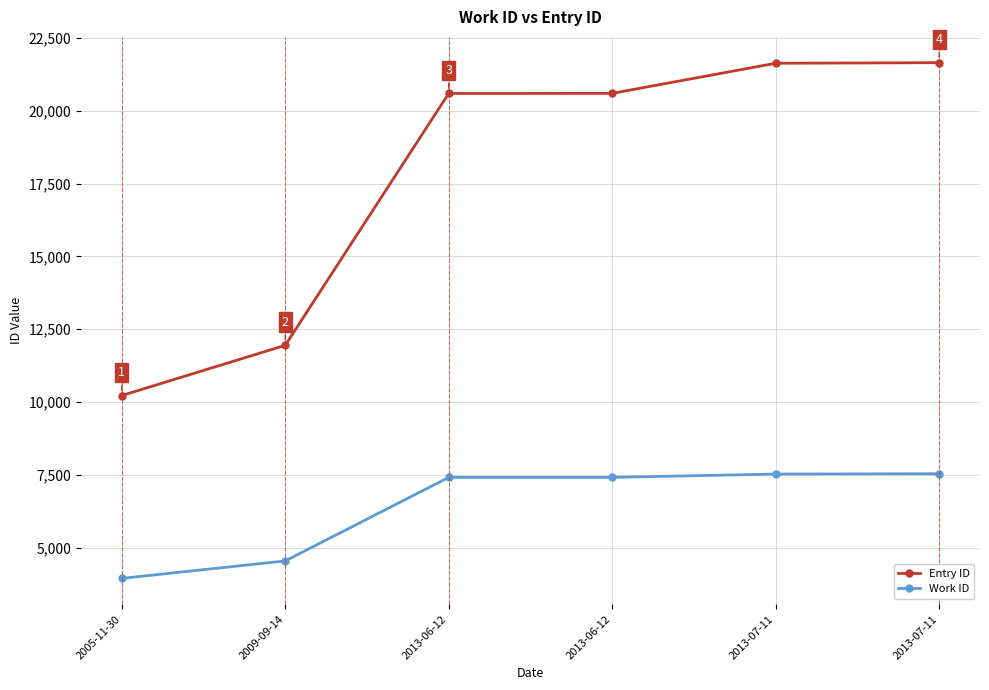

Count the number of data series in this chart.

2